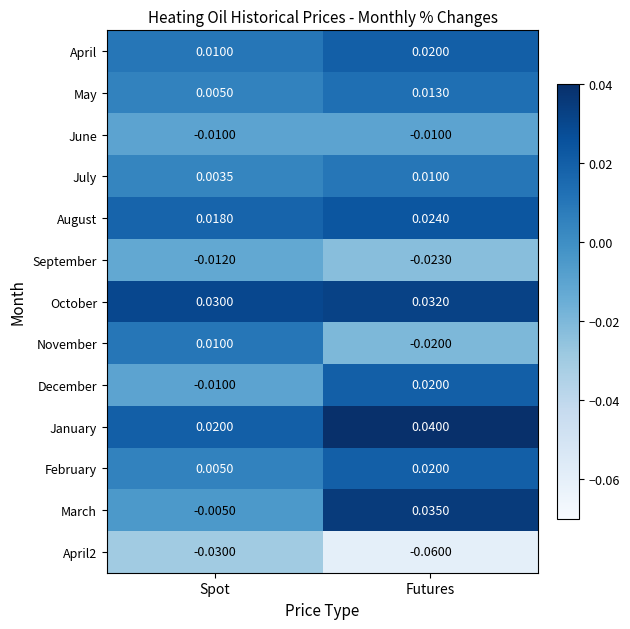

At how many categories does at least one series exceed 0?

2